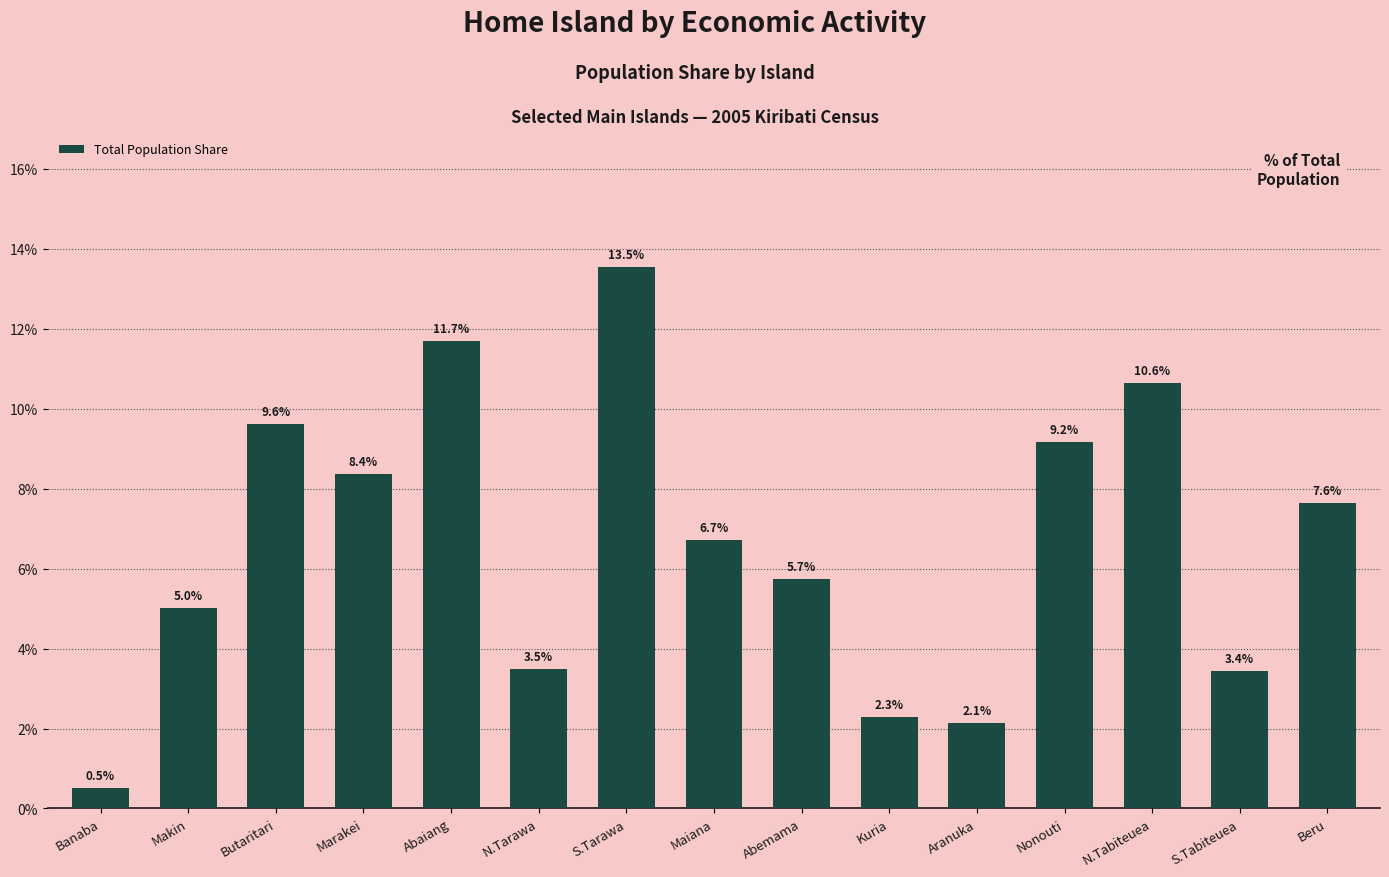

What is the smallest value displayed?

0.5